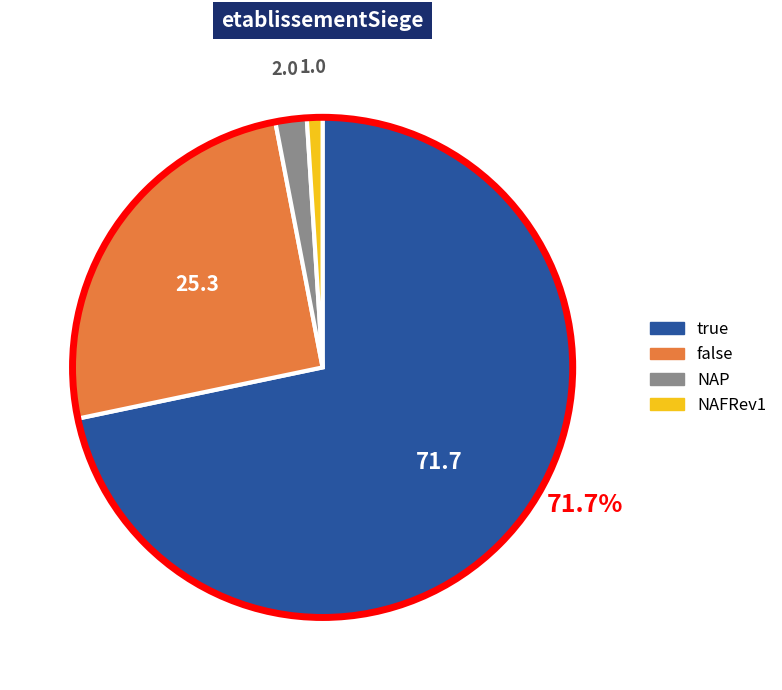

To the nearest percent, what percentage of the pie is true?

72%